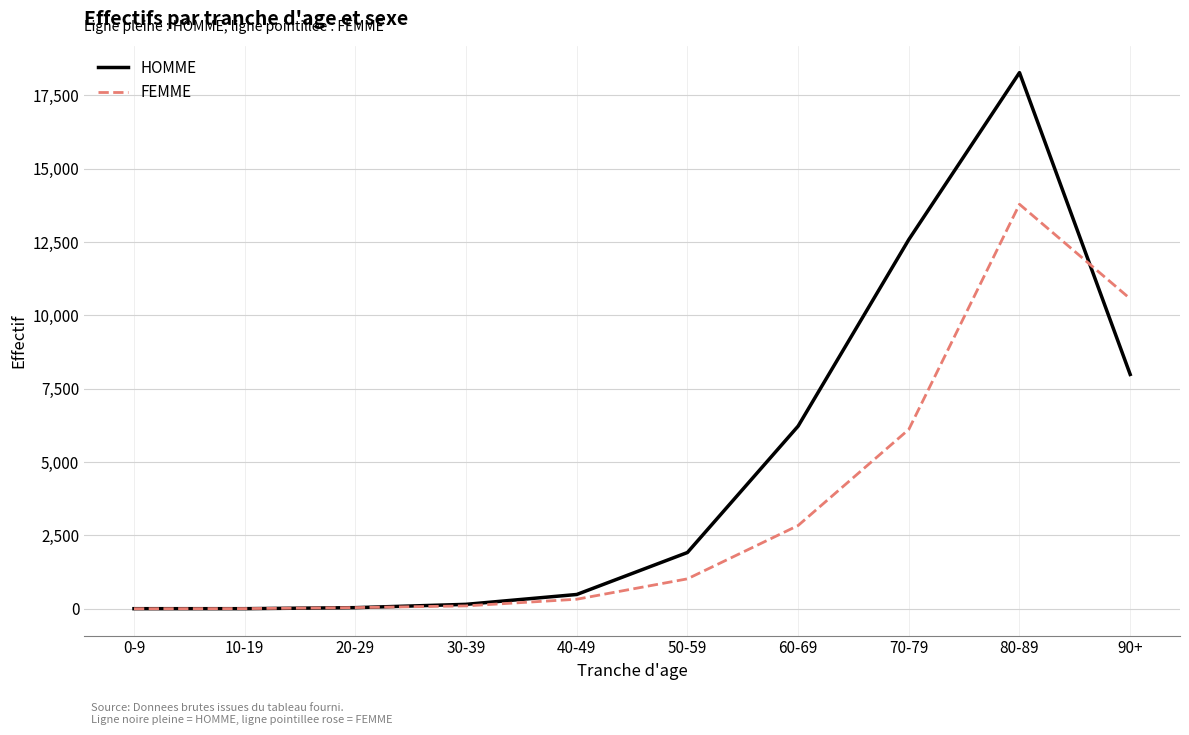

At which label does FEMME reach its peak?

80-89